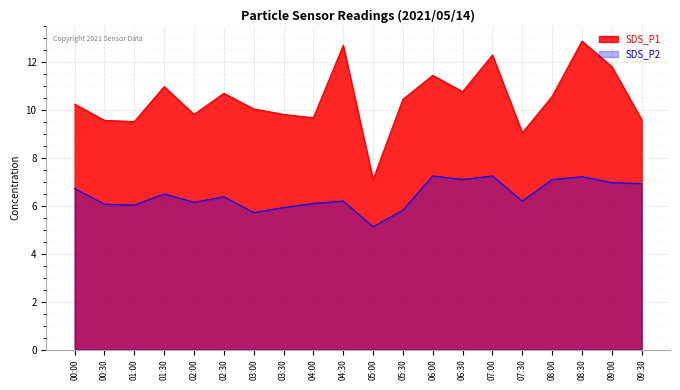

Which category has the lowest value across all series?

05:00